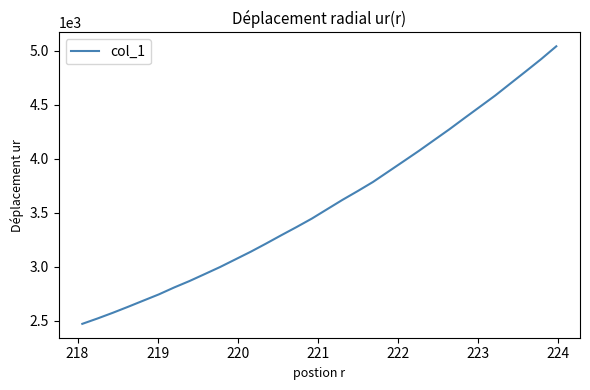

What is the maximum value shown in the chart?

5039.0